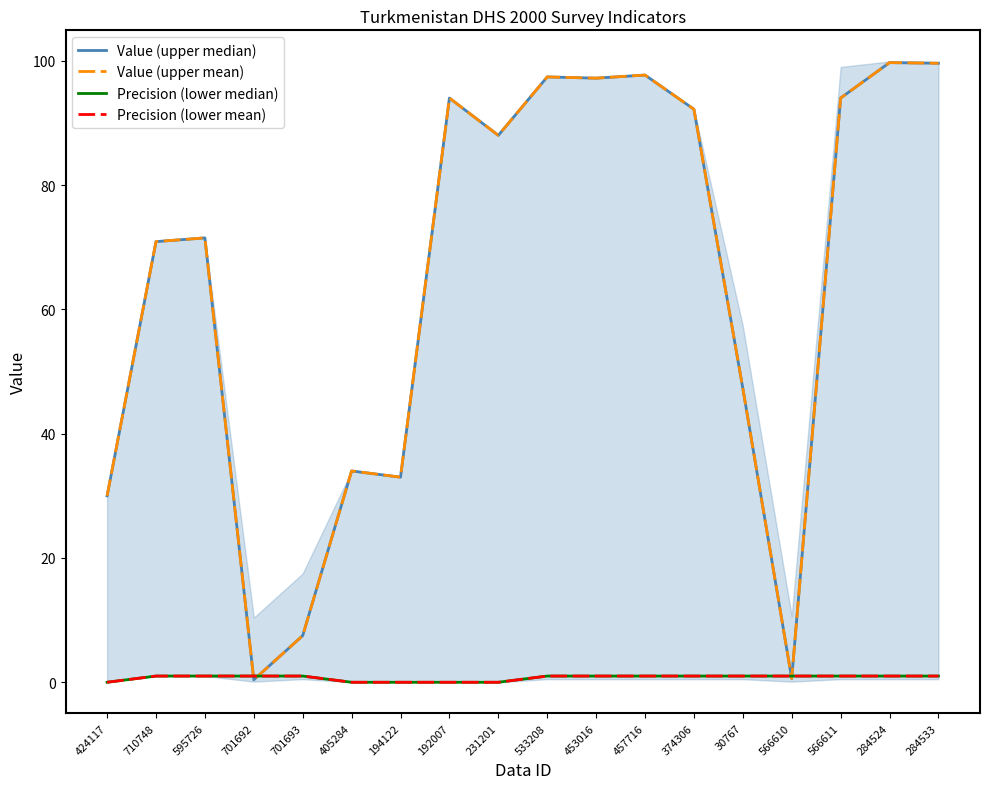

Which series has the widest spread of values?

Value (upper median)